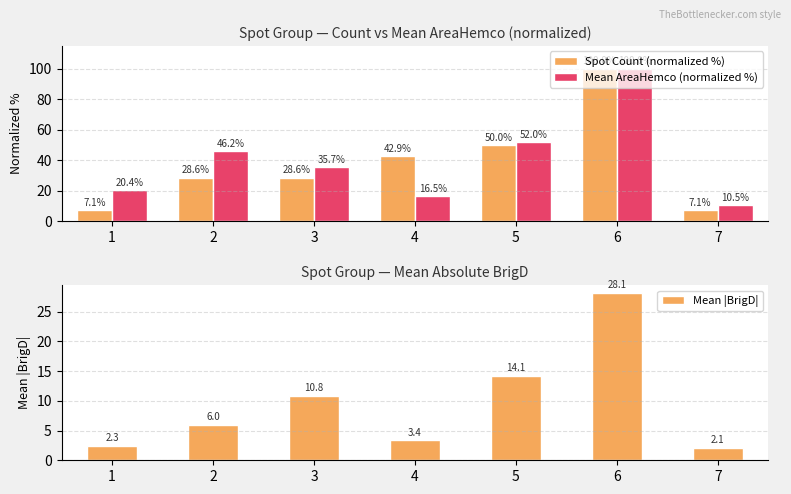

At how many categories does at least one series exceed 81?

1